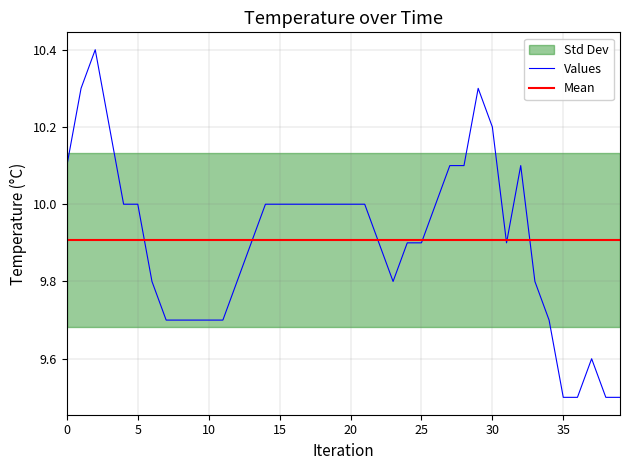

The value at 00:29 is 13.0. True or false?

False